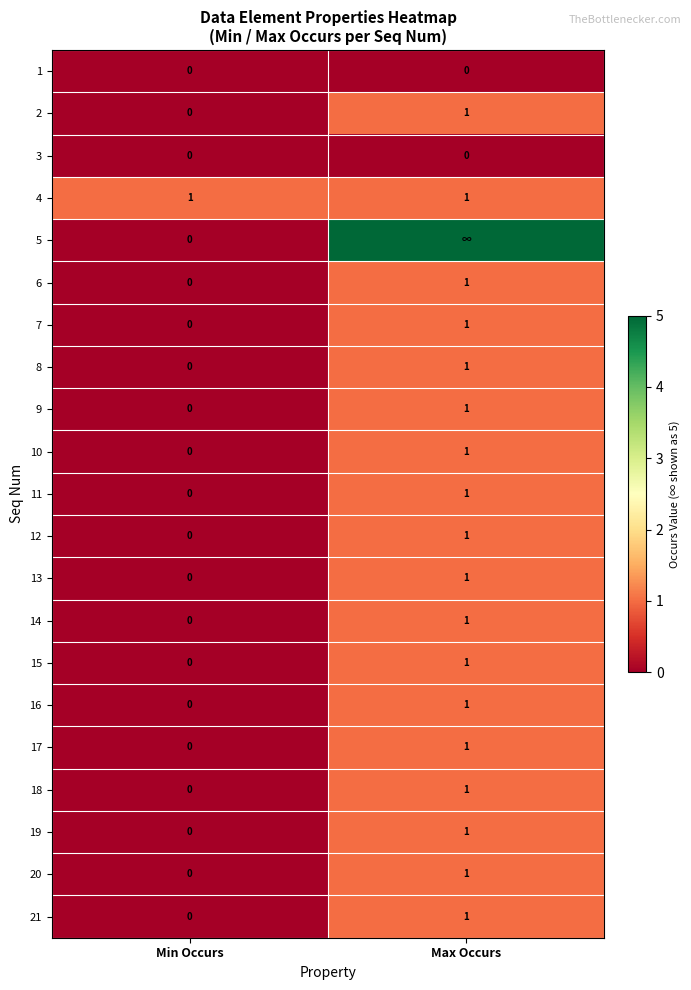

At which category is the sum across all series the highest?

Max Occurs